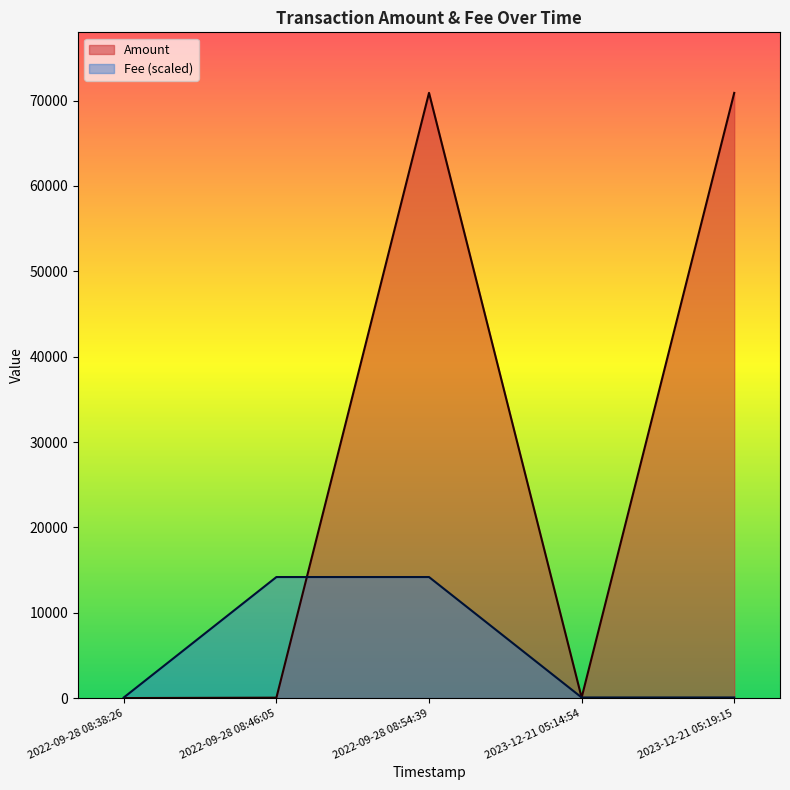

What position from the left is 2023-12-21 05:14:54?

4